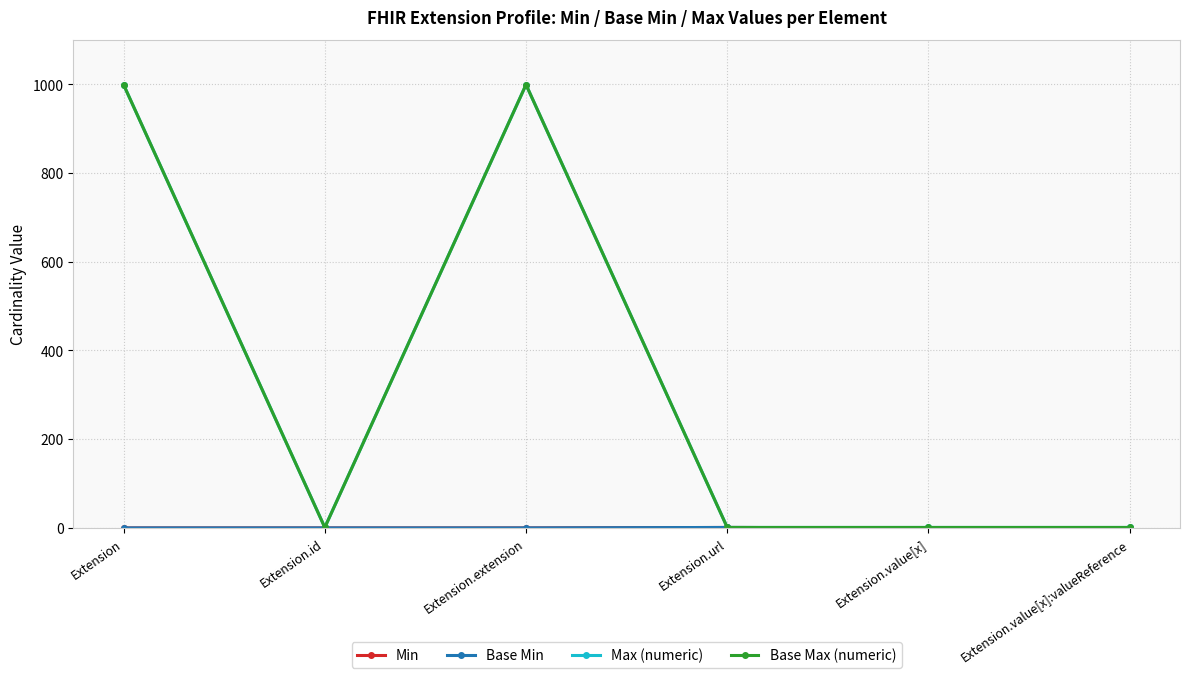

What position from the right is Extension.url?

3